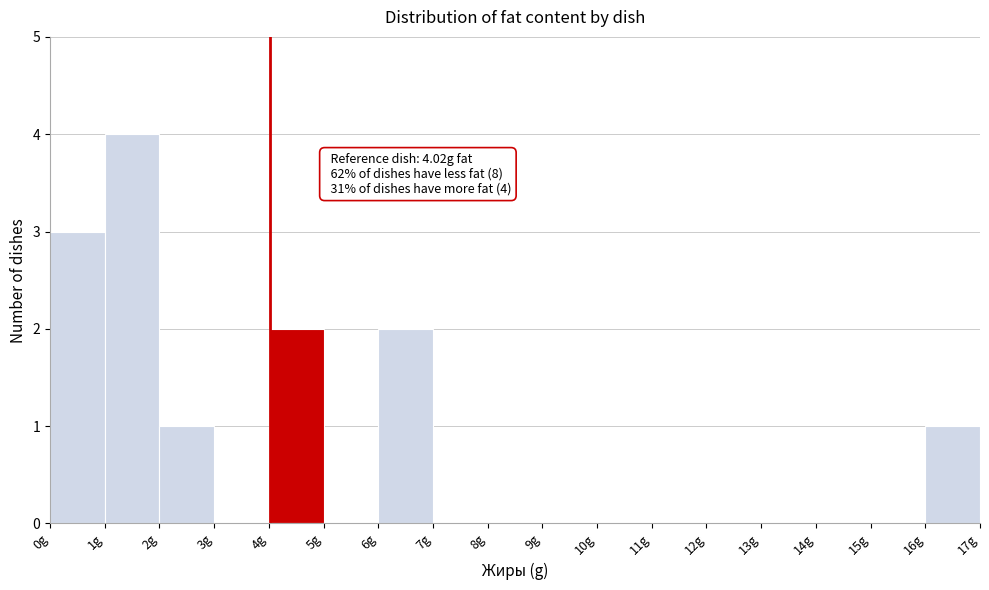

Over which range of the x-axis is the bar tallest?

1 to 2